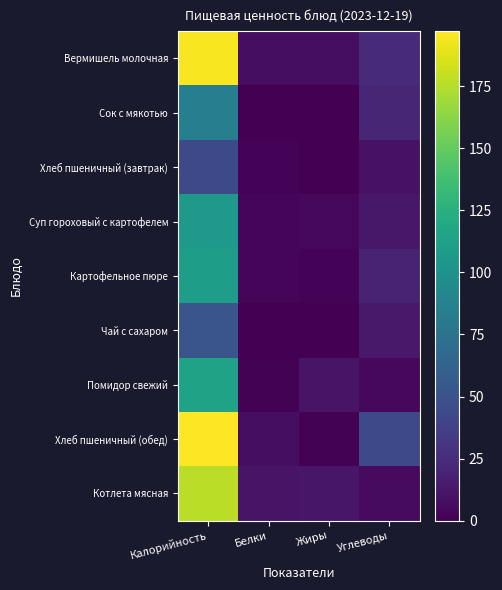

At Калорийность, list the series in order from largest to smallest.

Хлеб пшеничный (обед), Вермишель молочная, Котлета мясная, Помидор свежий, Картофельное пюре, Суп гороховый с картофелем, Сок с мякотью, Чай с сахаром, Хлеб пшеничный (завтрак)